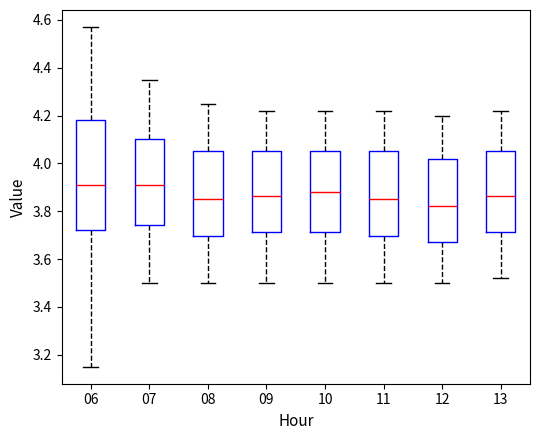

Reading left to right, read every box against the y-axis: the position of its median line, the range the box covers, and the ends of its whiskers. The values are not printed on the chart, so give them approximately, as read against the axis.

06: median 3.92, box 3.72 to 4.18, whiskers 3.16 to 4.58
07: median 3.92, box 3.74 to 4.10, whiskers 3.50 to 4.36
08: median 3.86, box 3.70 to 4.06, whiskers 3.50 to 4.26
09: median 3.86, box 3.72 to 4.06, whiskers 3.50 to 4.22
10: median 3.88, box 3.72 to 4.06, whiskers 3.50 to 4.22
11: median 3.86, box 3.70 to 4.06, whiskers 3.50 to 4.22
12: median 3.82, box 3.68 to 4.02, whiskers 3.50 to 4.20
13: median 3.86, box 3.72 to 4.06, whiskers 3.52 to 4.22